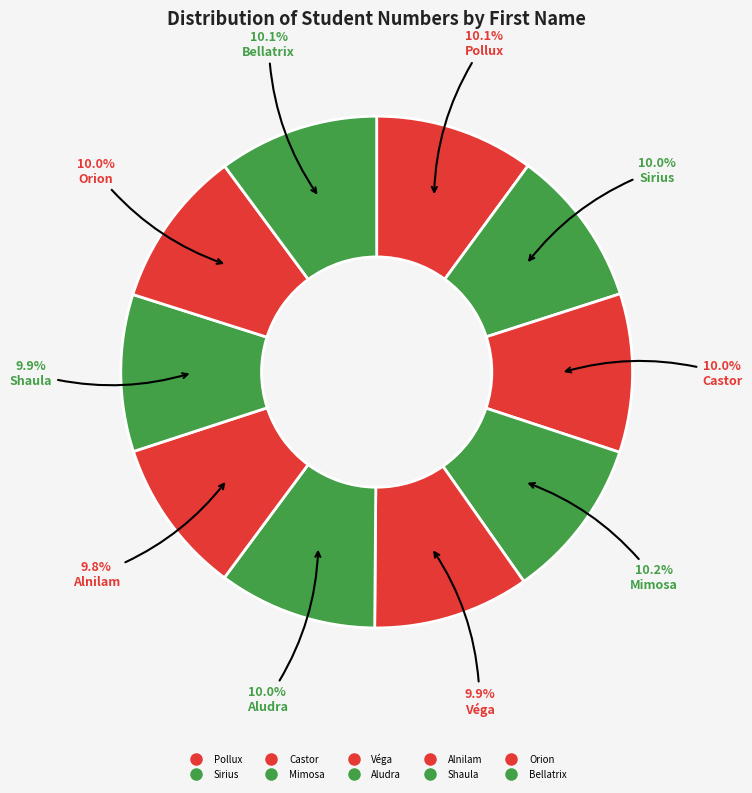

How many slices are in this pie chart?

10